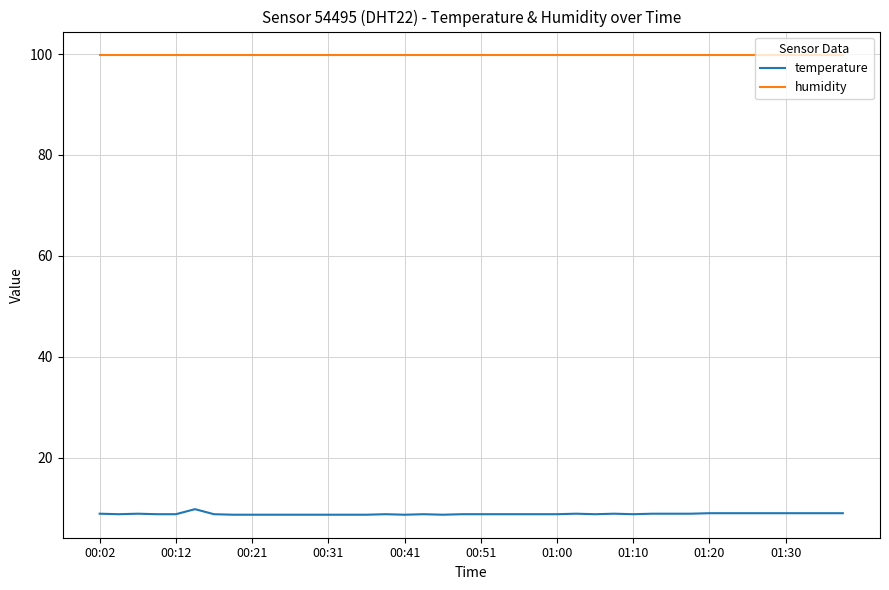

True or false: humidity and temperature intersect in this chart.

False